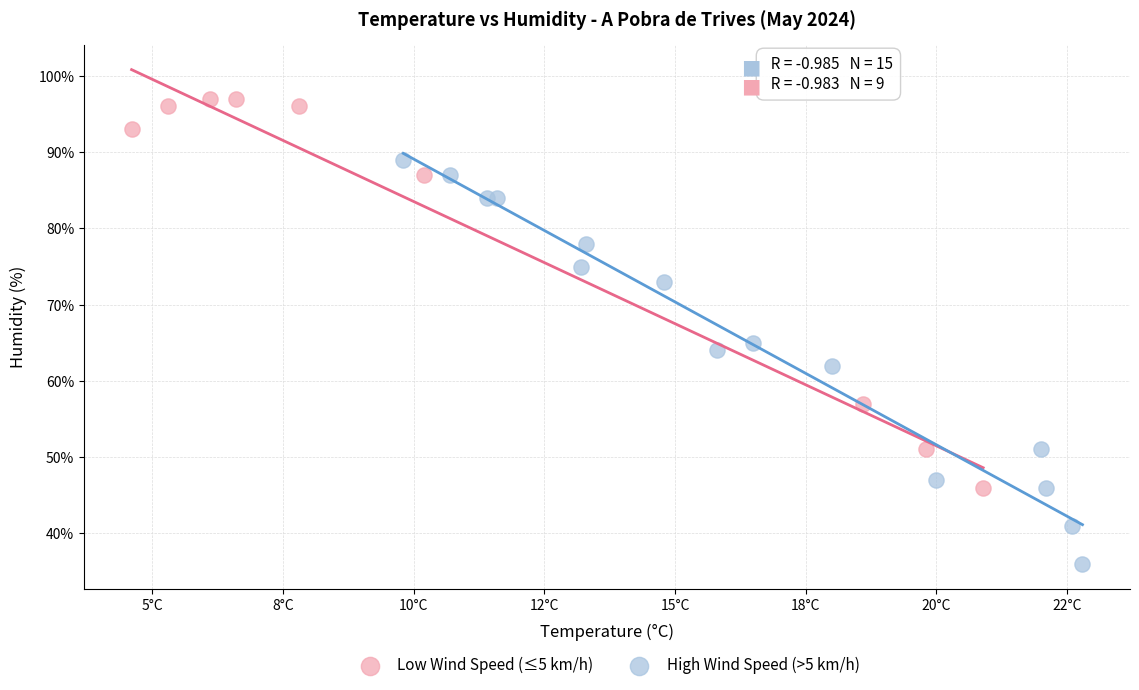

Which series reaches the minimum Y coordinate?

High Wind Speed (>5 km/h)